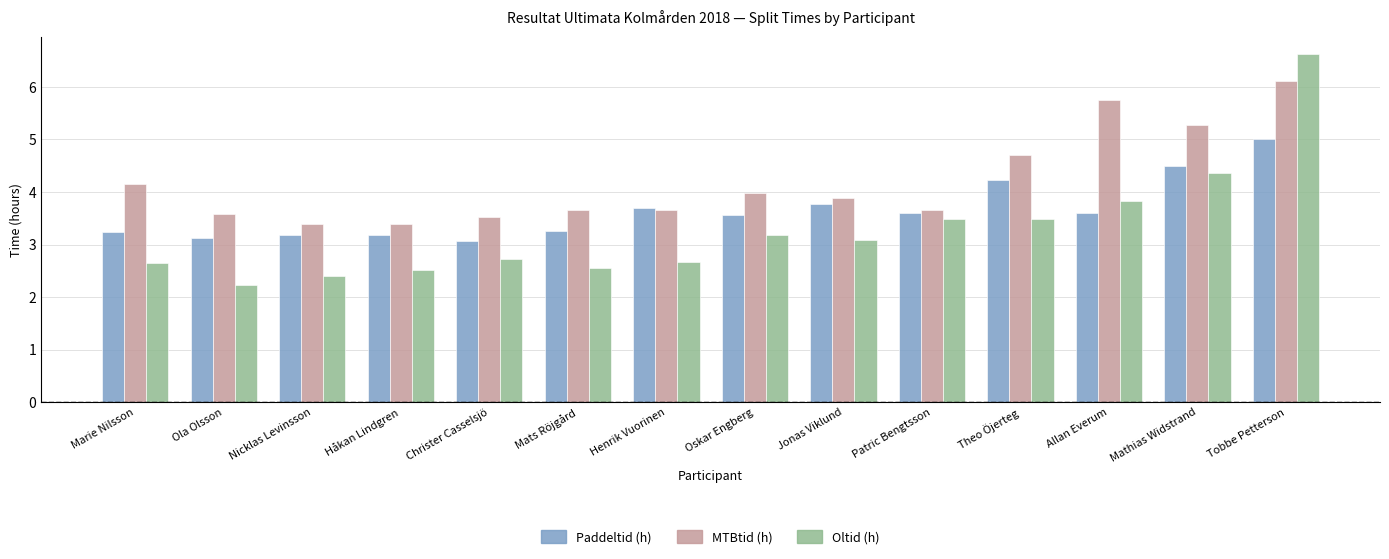

Are the bars horizontal?

No